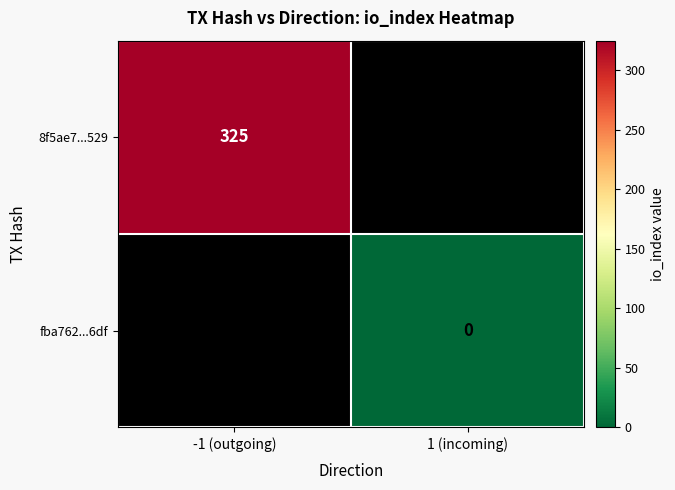

How many series are shown in this chart?

2